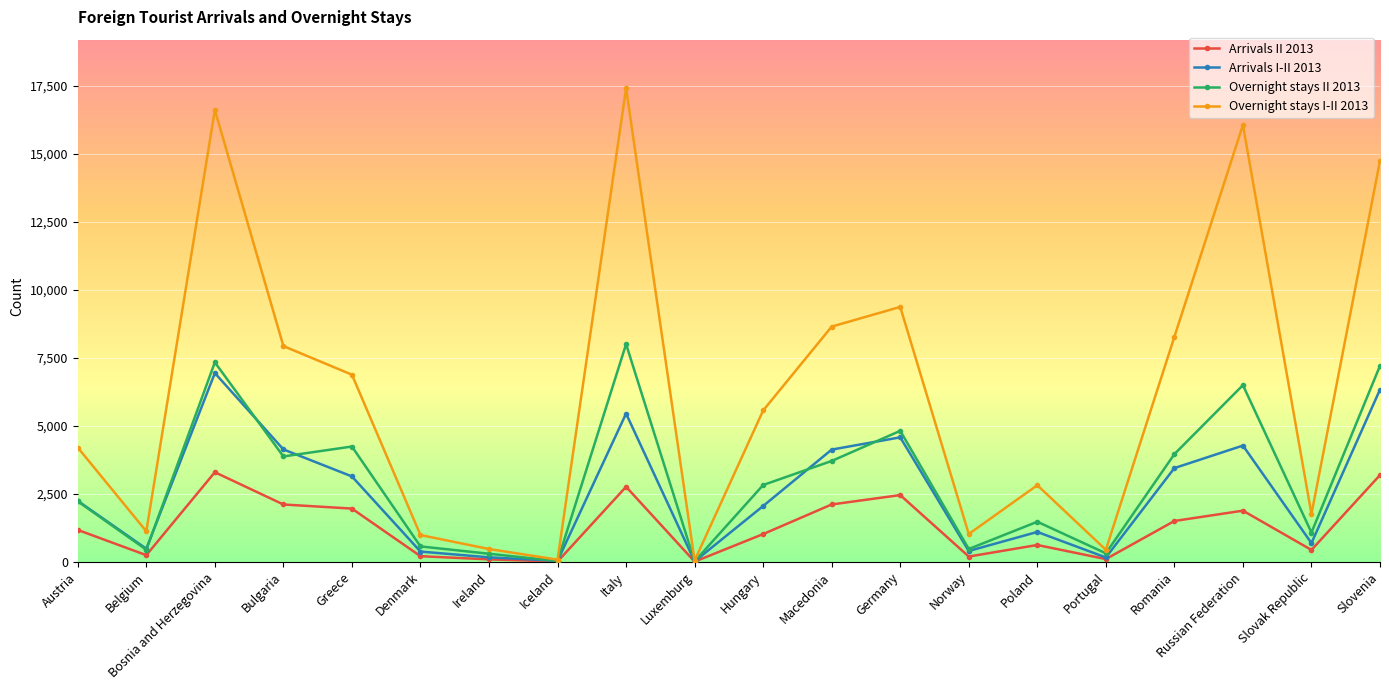

What is the total value across all series at Greece?

16223